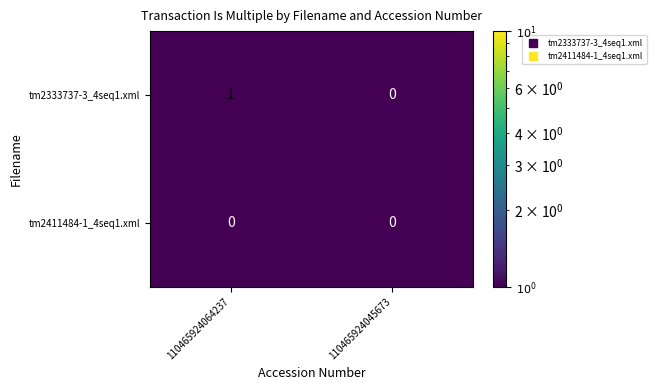

Which series changed the most between 110465924064237 and 110465924045673?

tm2333737-3_4seq1.xml